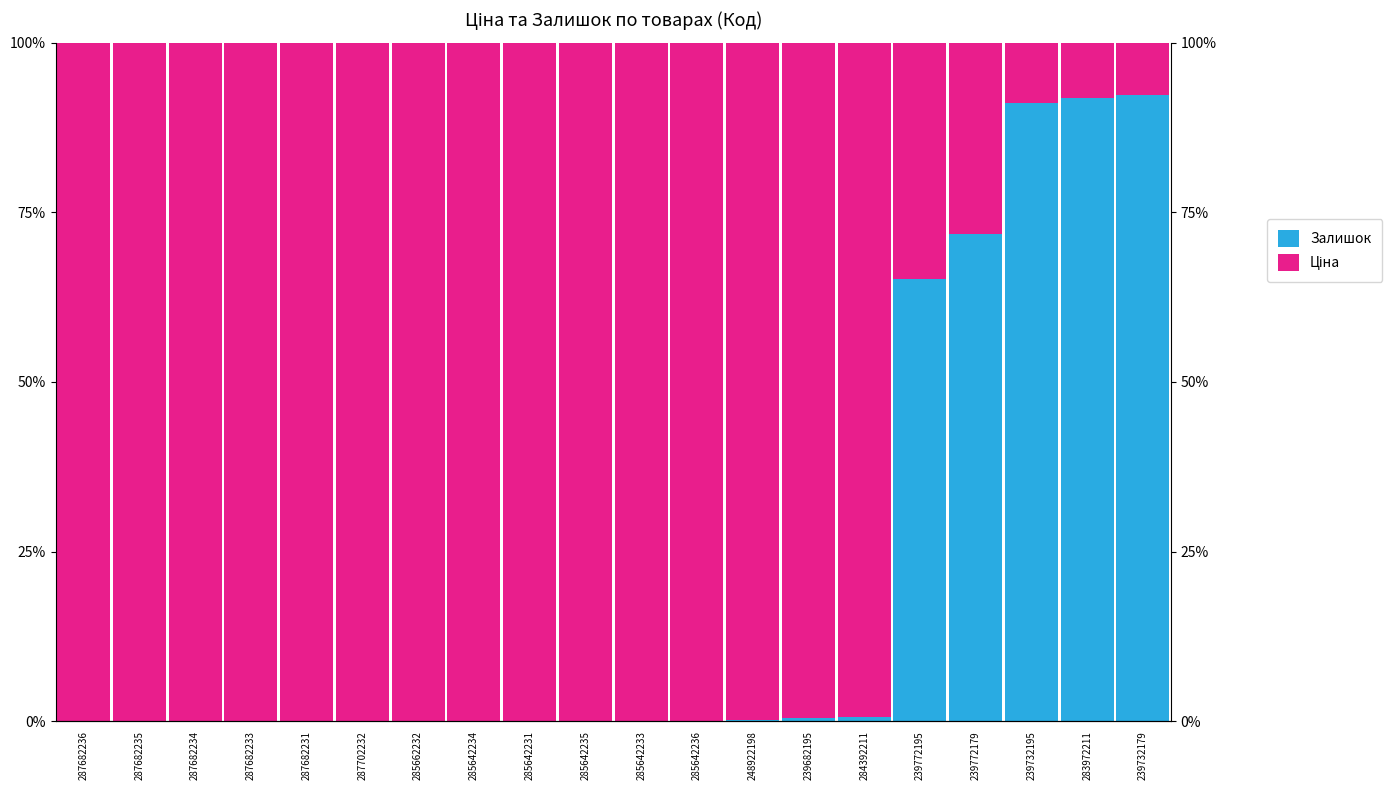

The value of Залишок at 285642231 is 0.0. True or false?

True